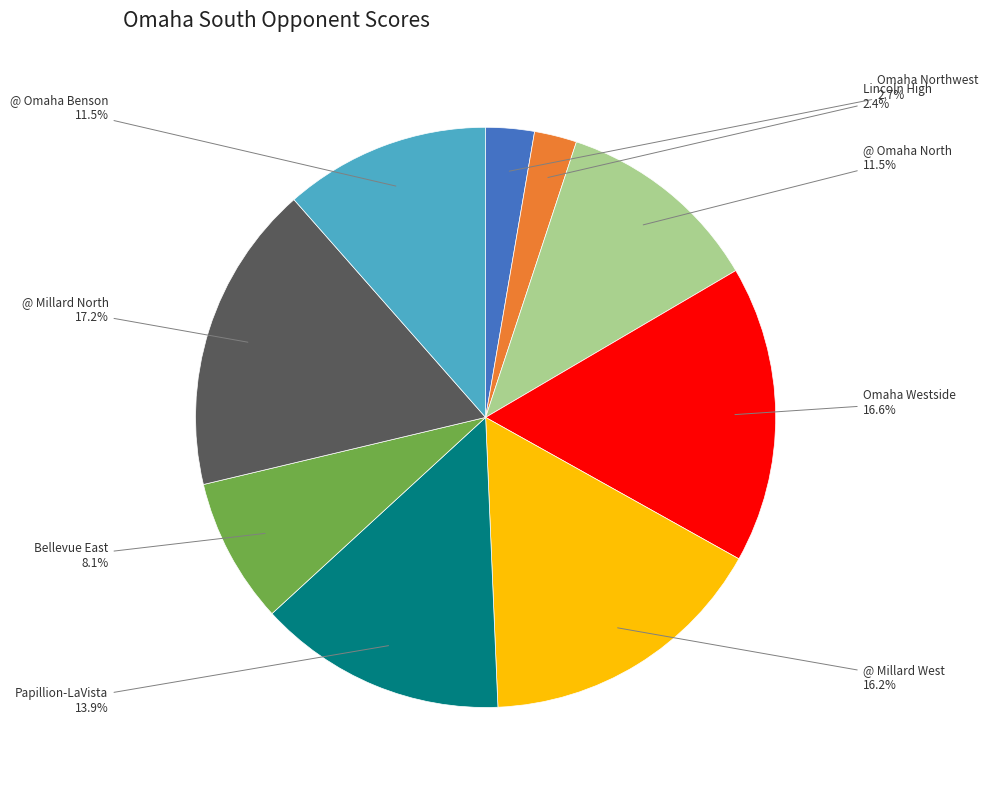

Between @ Omaha North and Bellevue East, which is larger?

@ Omaha North